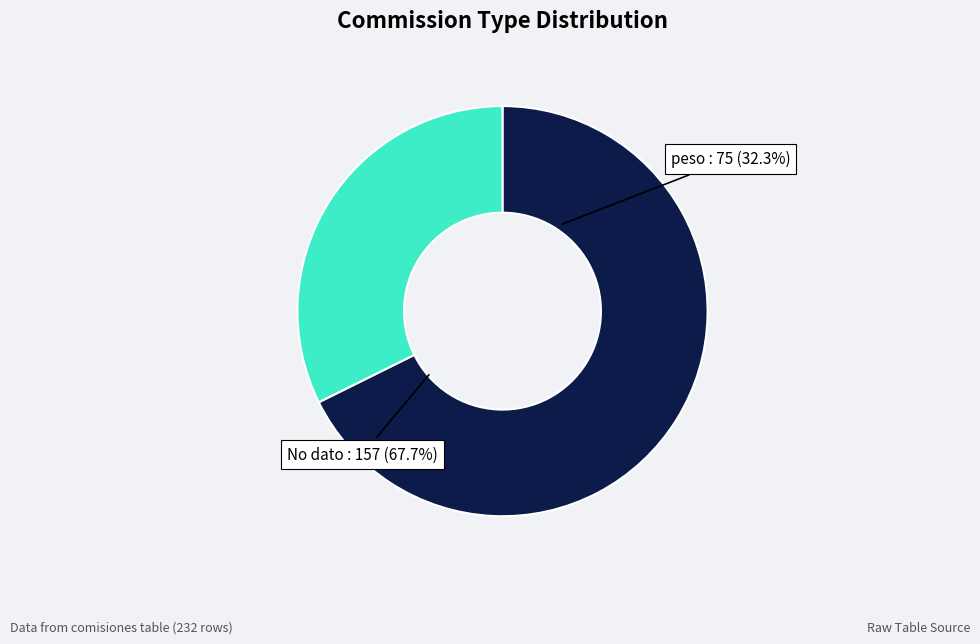

What is the largest slice in the pie chart?

No dato